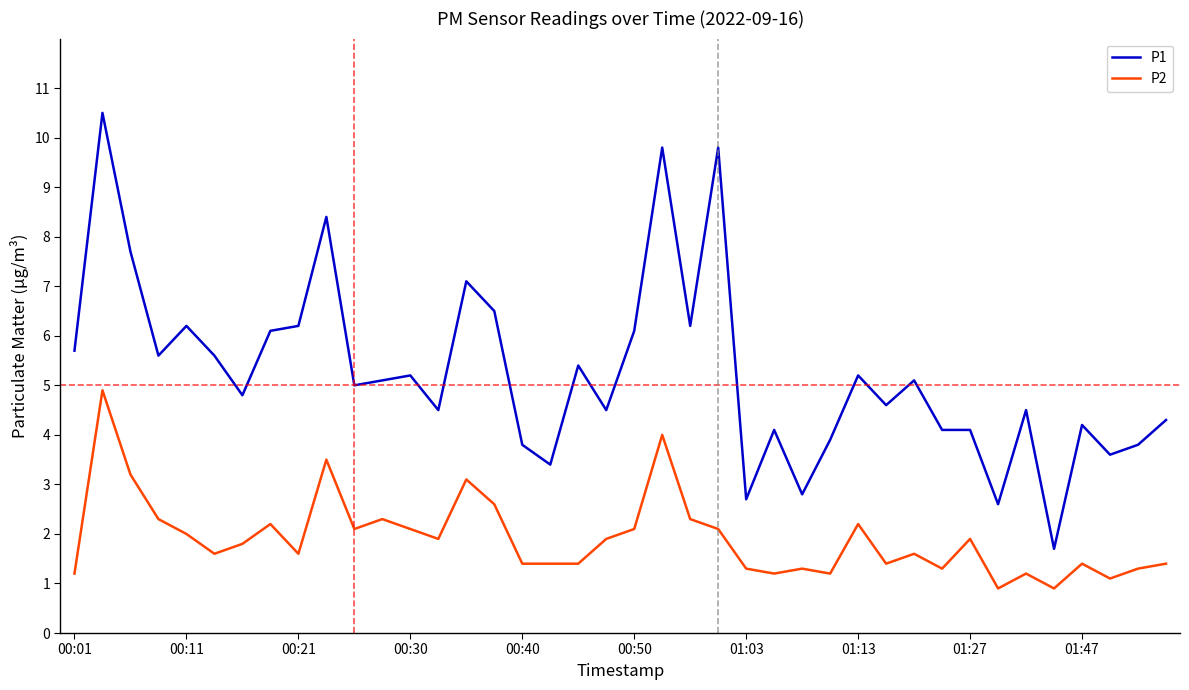

Which series has the widest spread of values?

P1